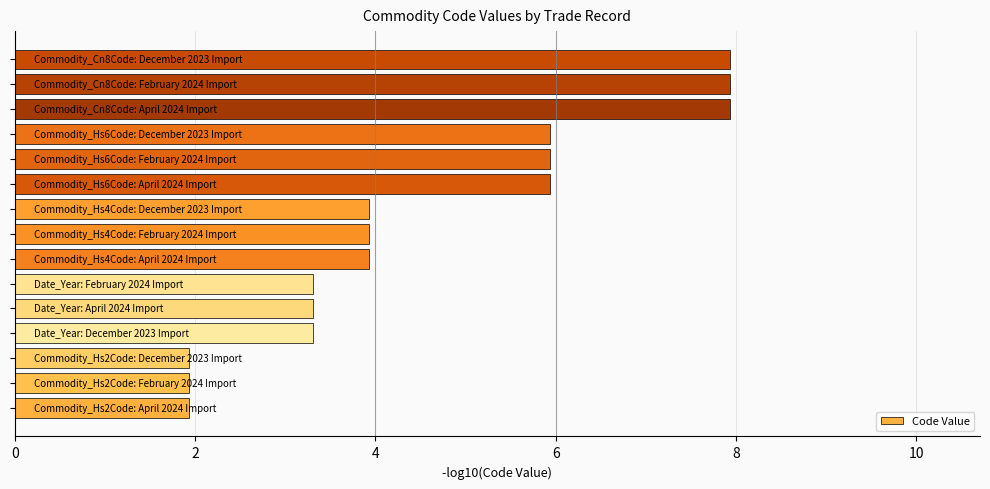

What is the difference between the maximum and second lowest values?

6.0